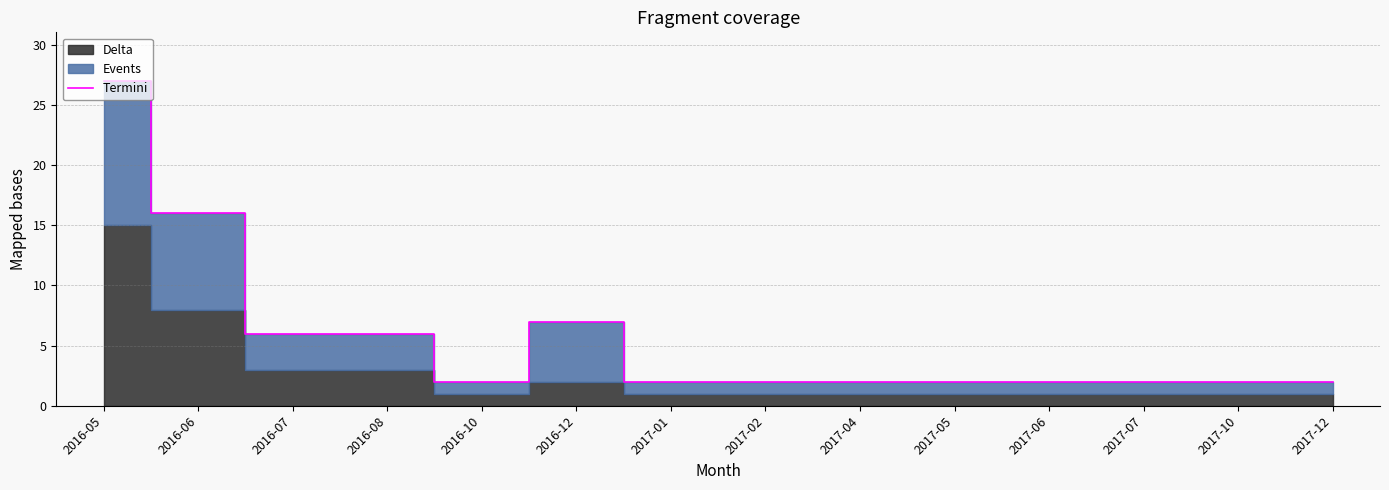

True or false: the data has more than 1 interior local peaks.

False